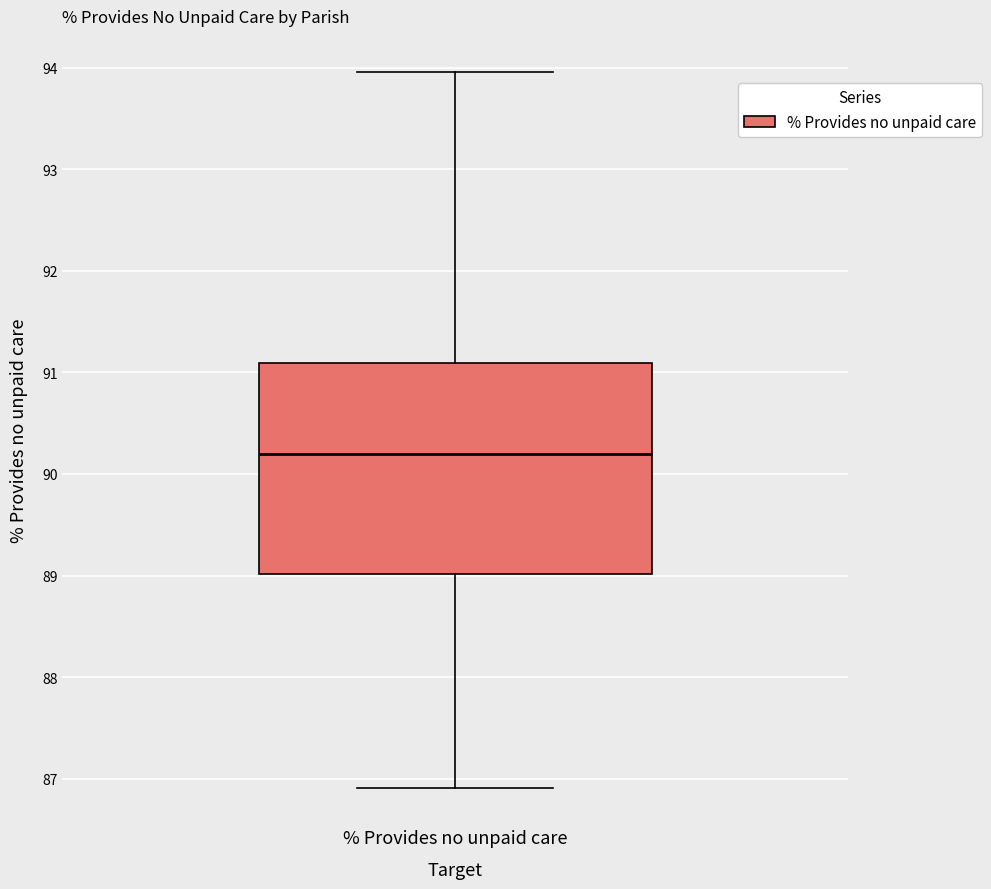

Where does the upper whisker of the box for % Provides no unpaid care end on the y-axis? The values are not printed on the chart, so give them approximately, as read against the axis.

94.0